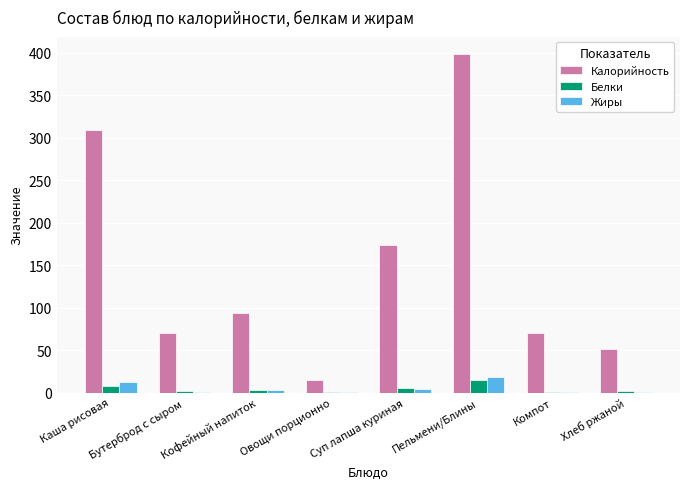

Between Каша рисовая and Пельмени/Блины, which series saw the biggest shift?

Калорийность